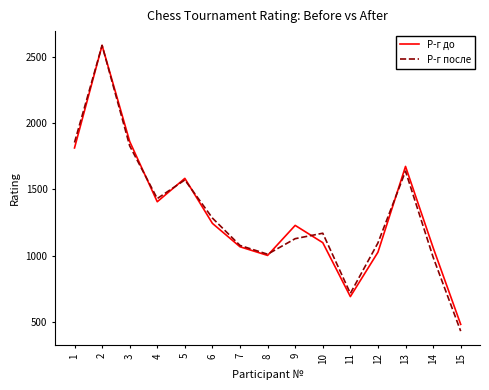

What is the greatest value displayed?

2584